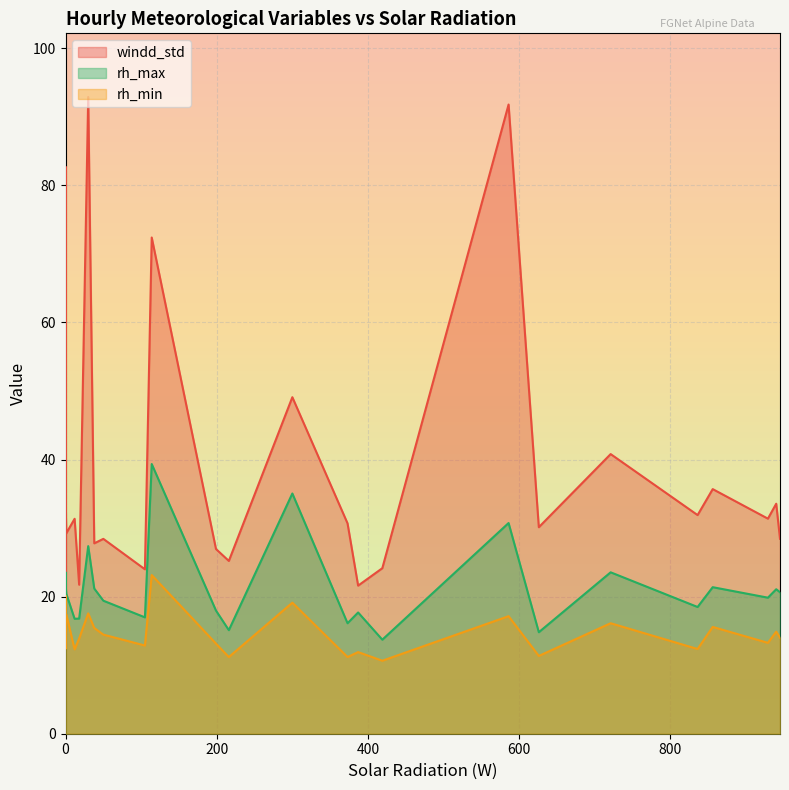

True or false: rh_min has a value of 9.3 at 0.

False